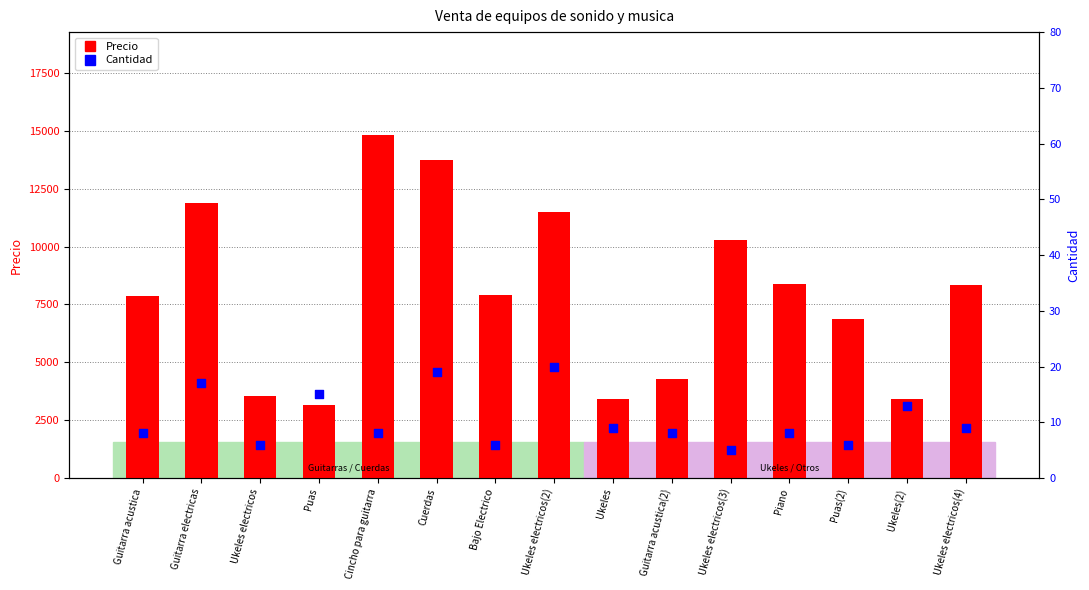

At how many categories does at least one series exceed 8356?

6